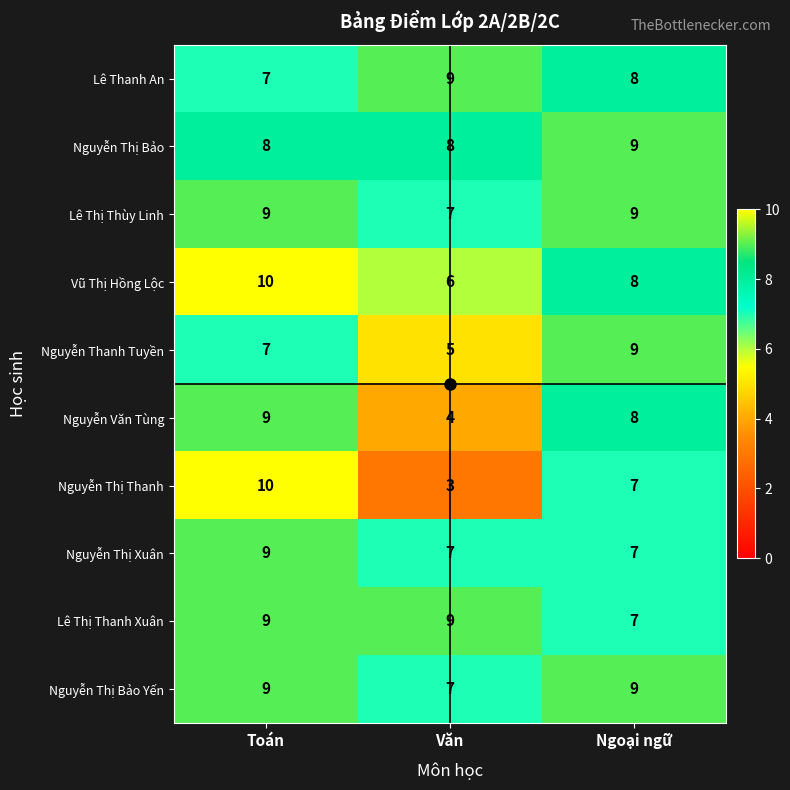

What is the greatest value displayed?

10